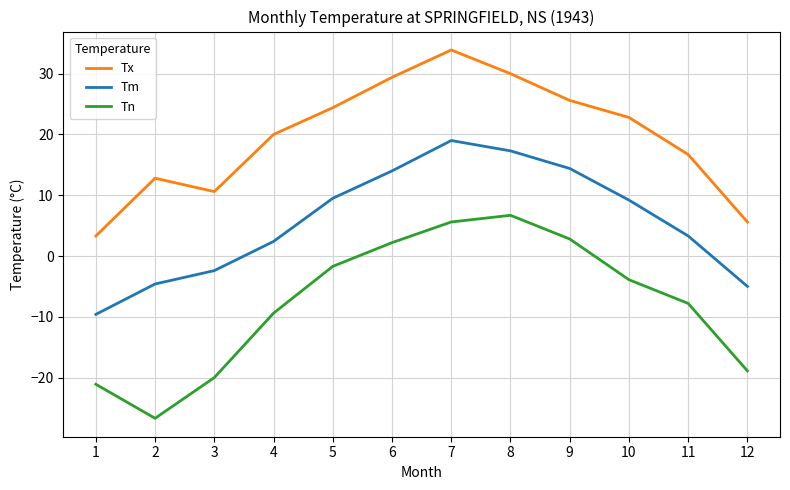

What is the difference between the highest and lowest values at 3?

30.6